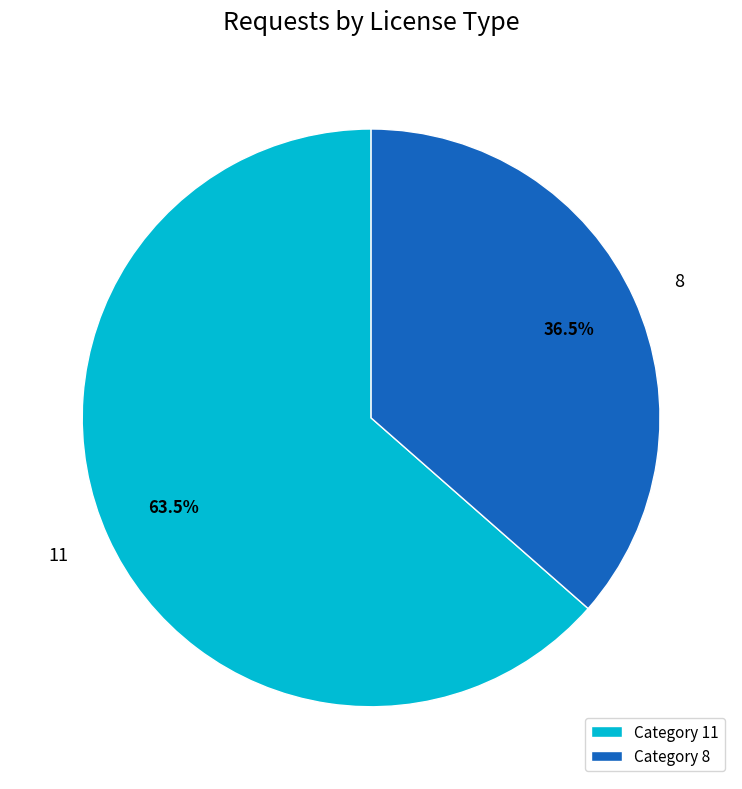

Is there any slice that represents more than half of the pie?

Yes